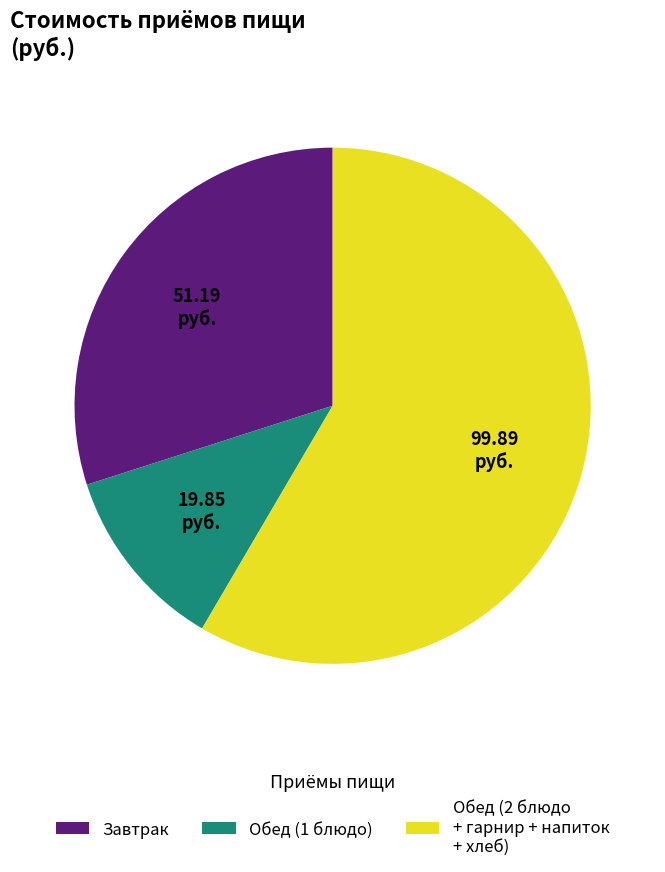

Is there any slice that represents more than half of the pie?

Yes